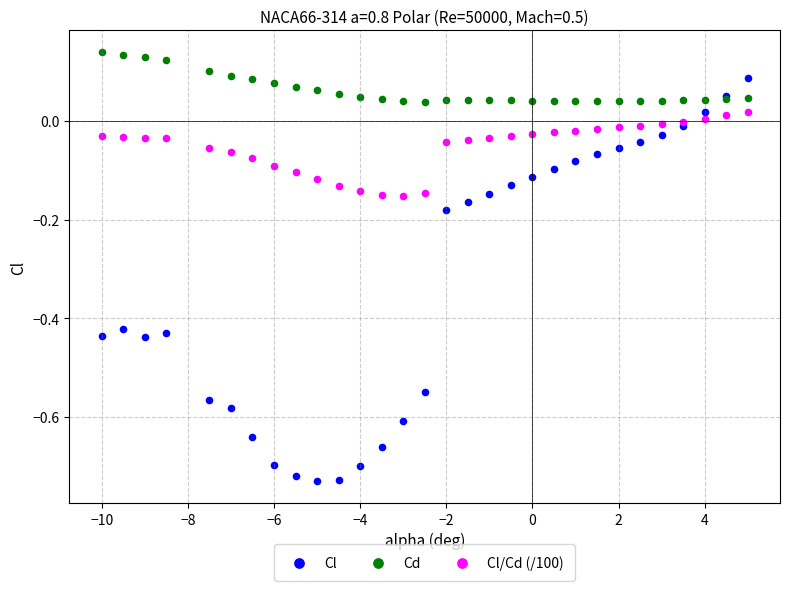

Which series reaches the minimum Y coordinate?

Cl